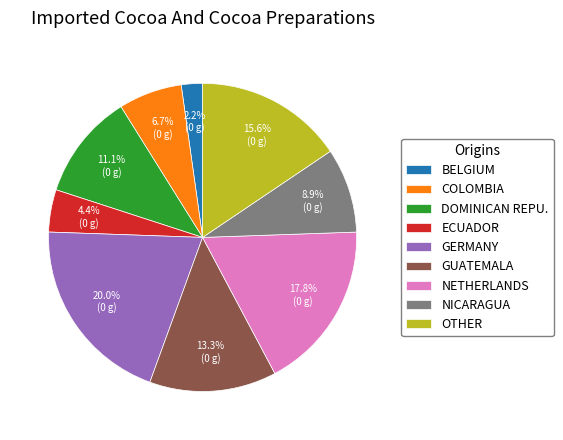

Does ECUADOR account for over 50% of the chart?

No